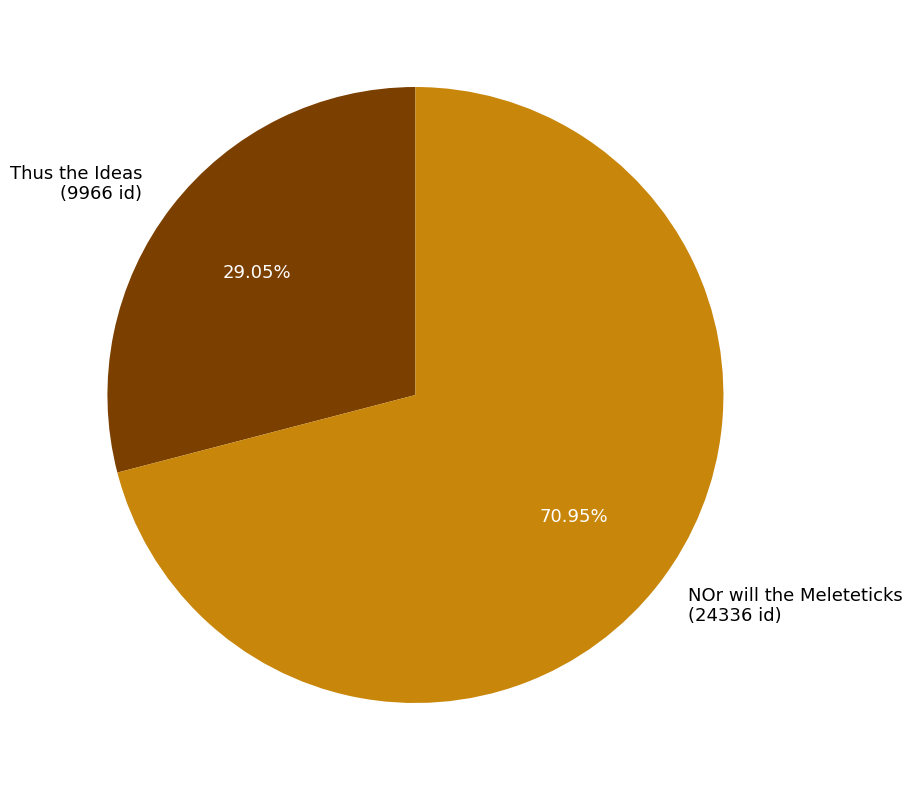

Combined, do NOr will the Meleteticks and Thus the Ideas account for over 50%?

Yes